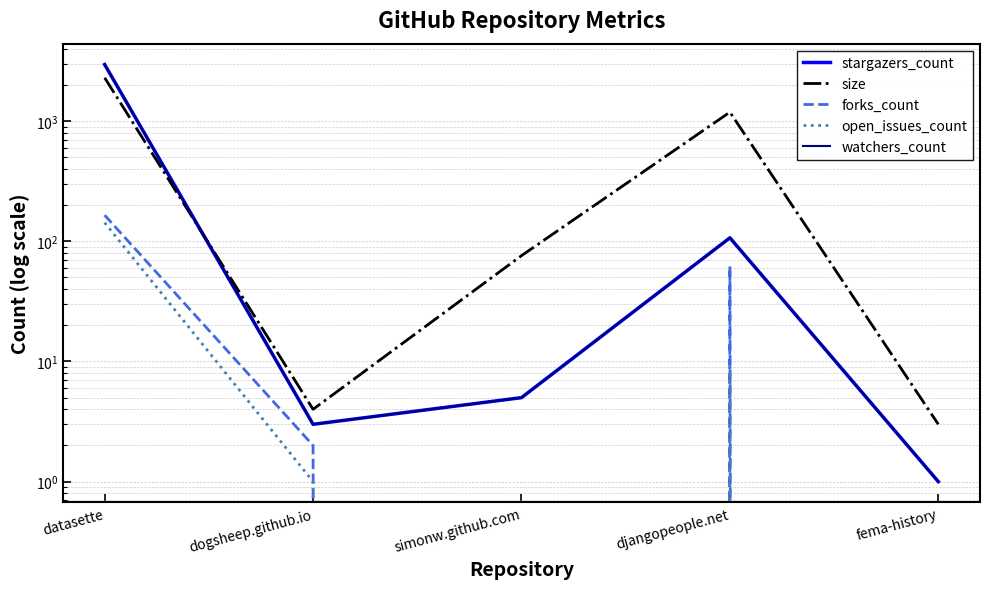

What is the difference between the open_issues_count values at simonw.github.com and datasette?

143